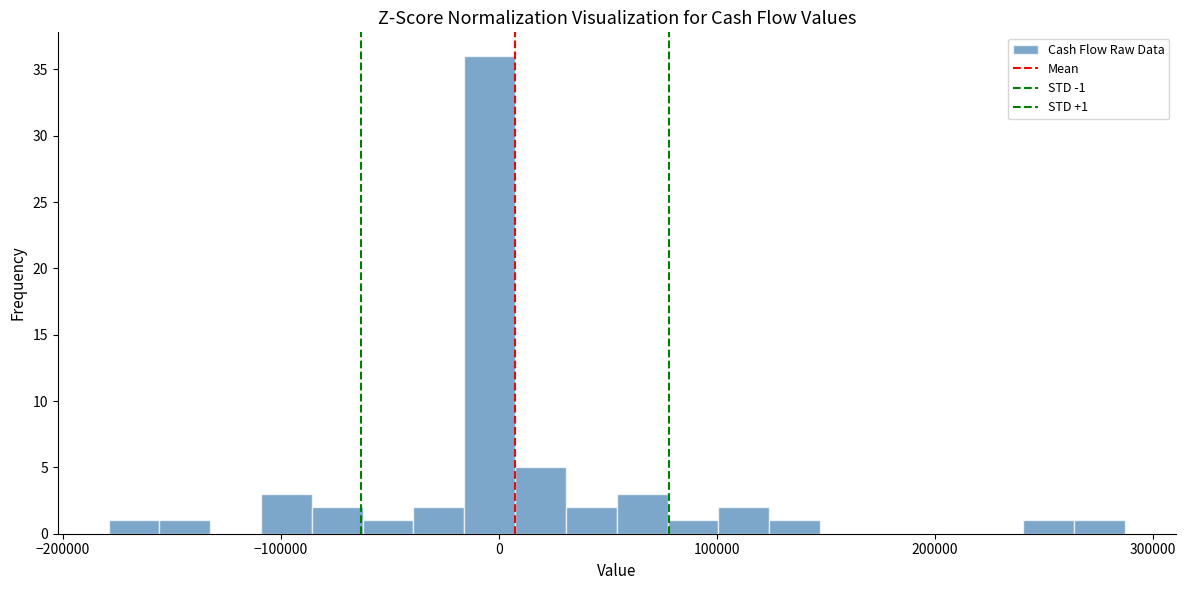

Around what value on the x-axis is the tallest bar? Give the approximate position of its centre, as read against the axis.

0